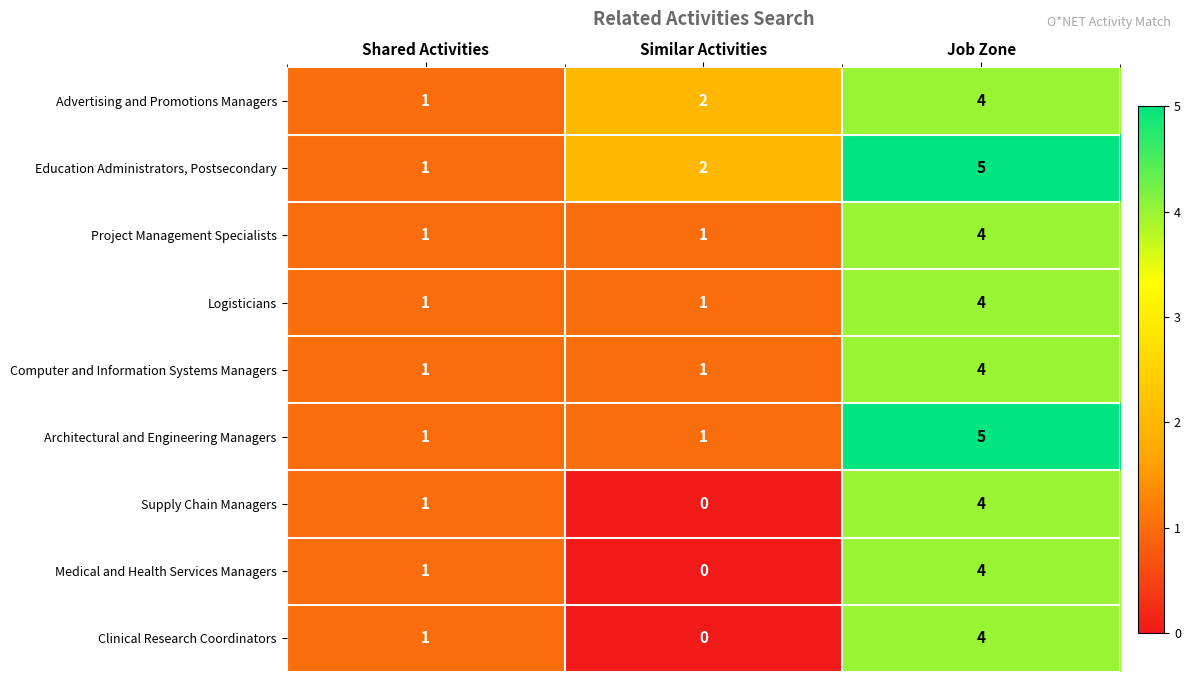

What is the greatest value displayed?

5